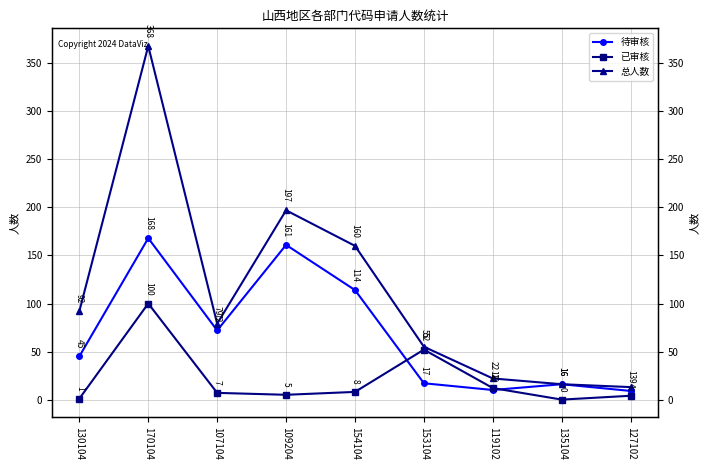

Which category has the lowest value in the 总人数 series?

127102